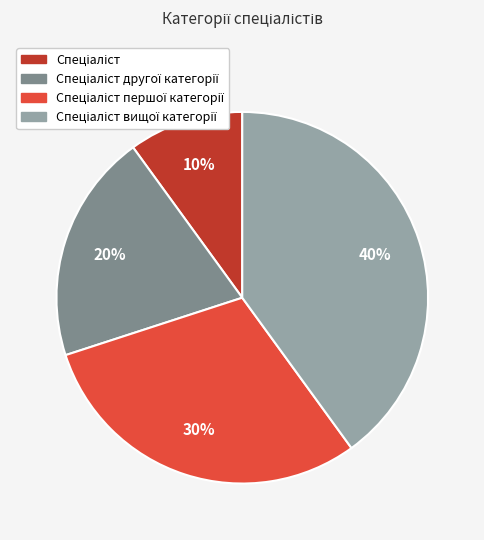

To the nearest percent, what is the average slice percentage?

25%